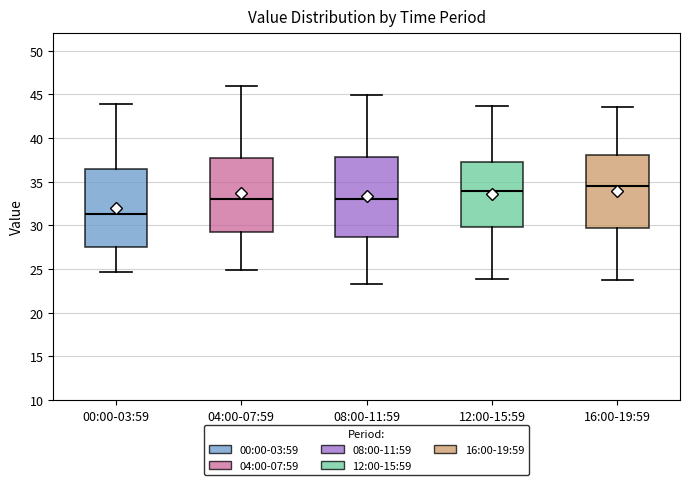

Reading left to right, transcribe this box plot: for each box, give where its median line is, the range the box spans, and where its two whiskers end, as read against the y-axis. The values are not printed on the chart, so give them approximately, as read against the axis.

00:00-03:59: median 31.5, box 27.5 to 36.5, whiskers 24.5 to 44.0
04:00-07:59: median 33.0, box 29.0 to 38.0, whiskers 25.0 to 46.0
08:00-11:59: median 33.0, box 28.5 to 38.0, whiskers 23.5 to 45.0
12:00-15:59: median 34.0, box 30.0 to 37.0, whiskers 24.0 to 43.5
16:00-19:59: median 34.5, box 29.5 to 38.0, whiskers 23.5 to 43.5